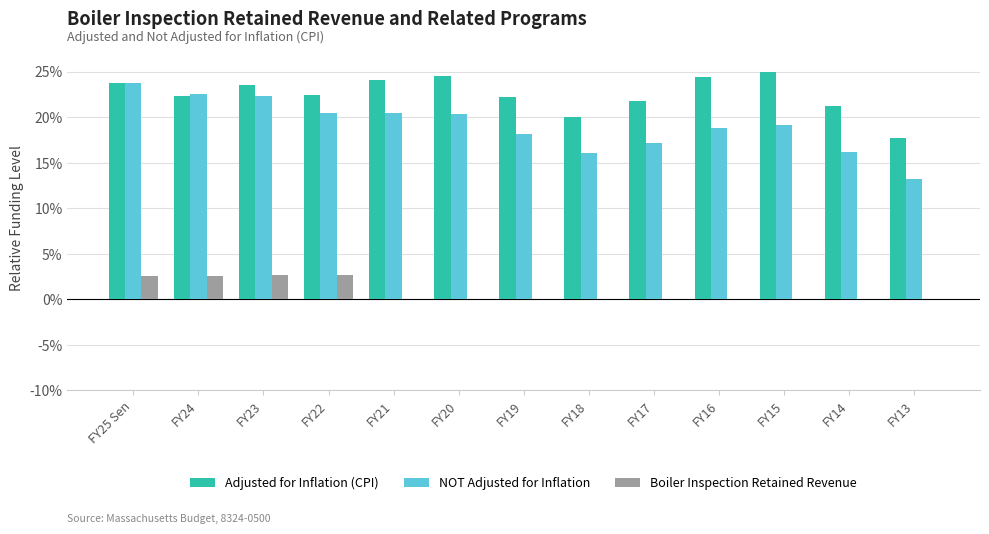

Which series has the largest total across all categories?

Adjusted for Inflation (CPI)